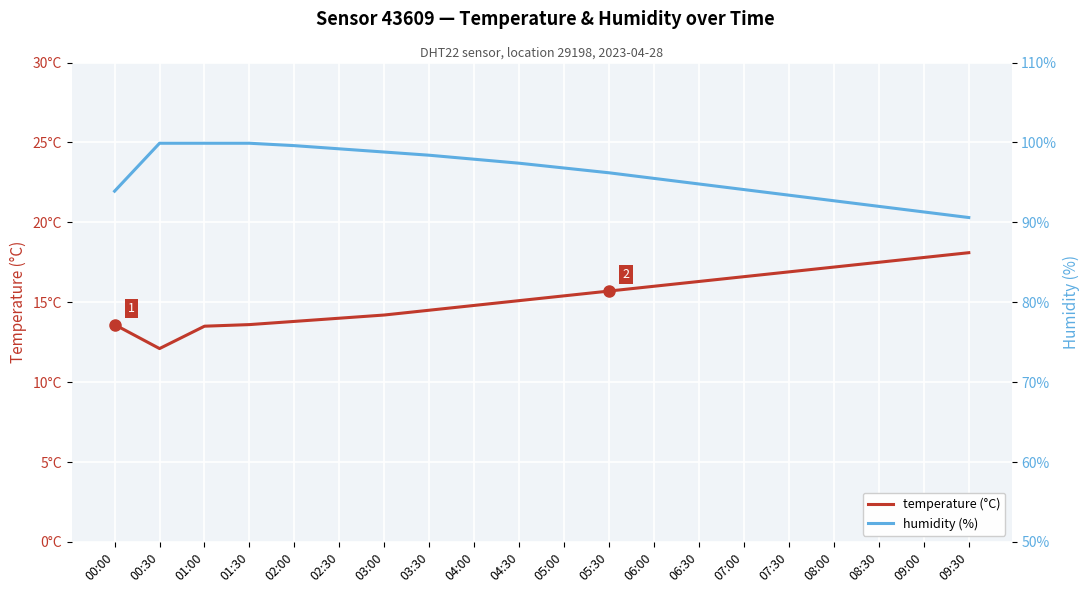

List the series in order of their peak value, lowest first.

temperature, humidity